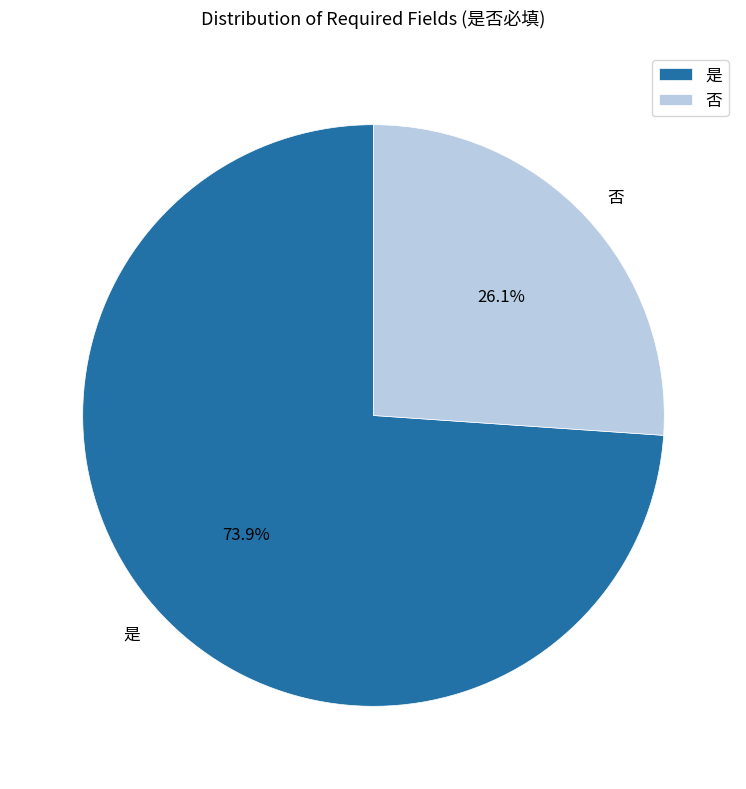

How many segments does this pie chart have?

2